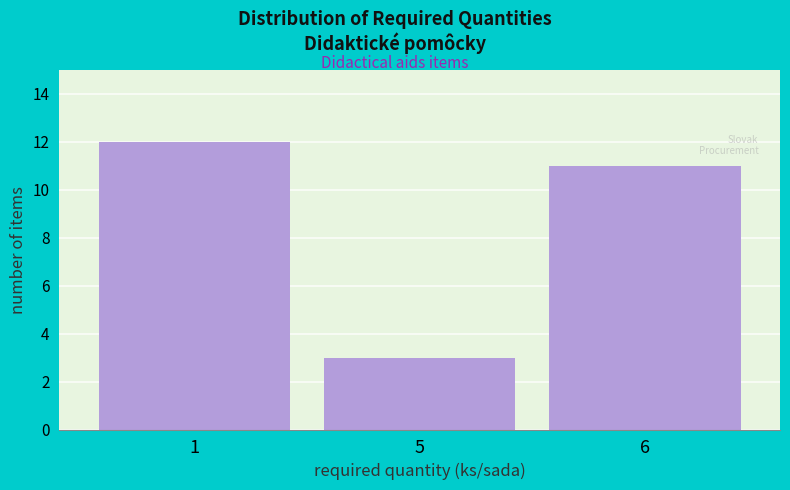

Reading left to right, transcribe all the data shown in this chart.

12	3	11